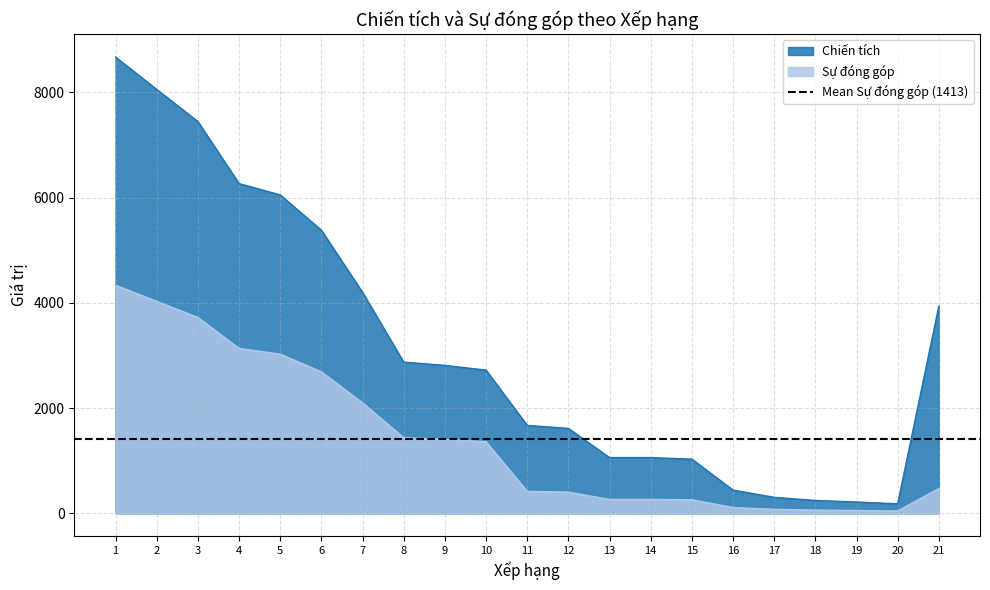

What is the value of the Chiến tích point at the 2nd from the left?

8058